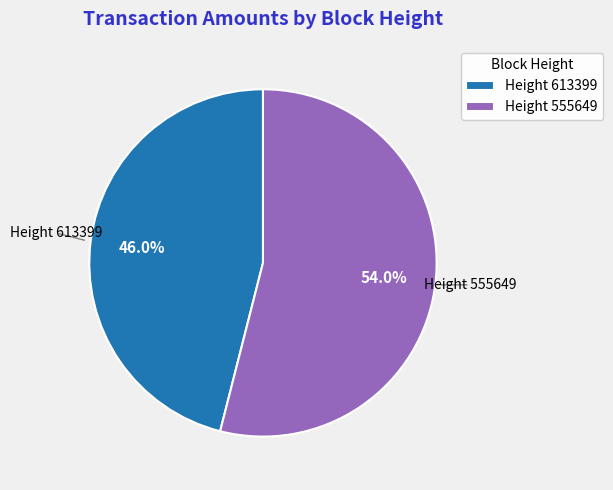

Between Height 613399 and Height 555649, which is larger?

Height 555649